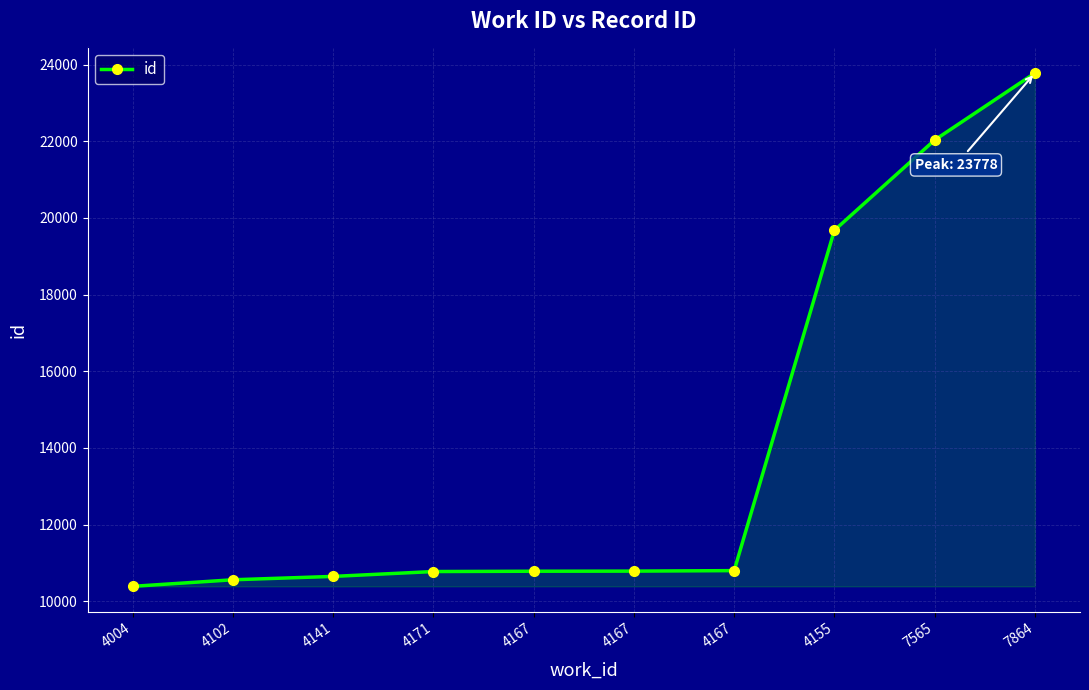

List the labels in order of value, smallest first.

4004, 4102, 4141, 4171, 4167, 4167, 4167, 4155, 7565, 7864